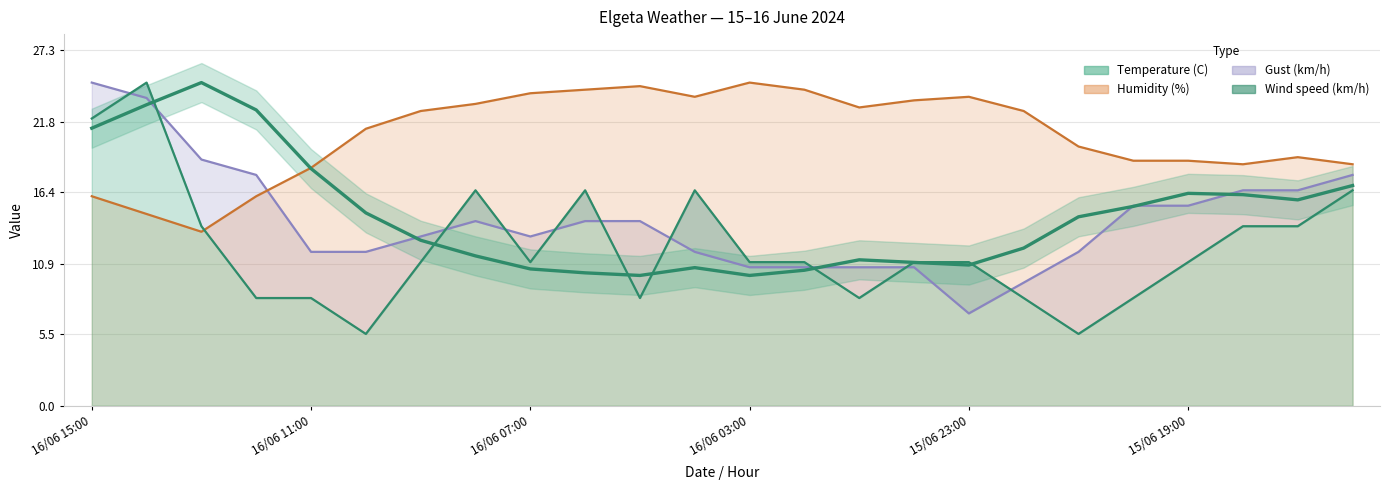

Count the number of categories in the chart.

24